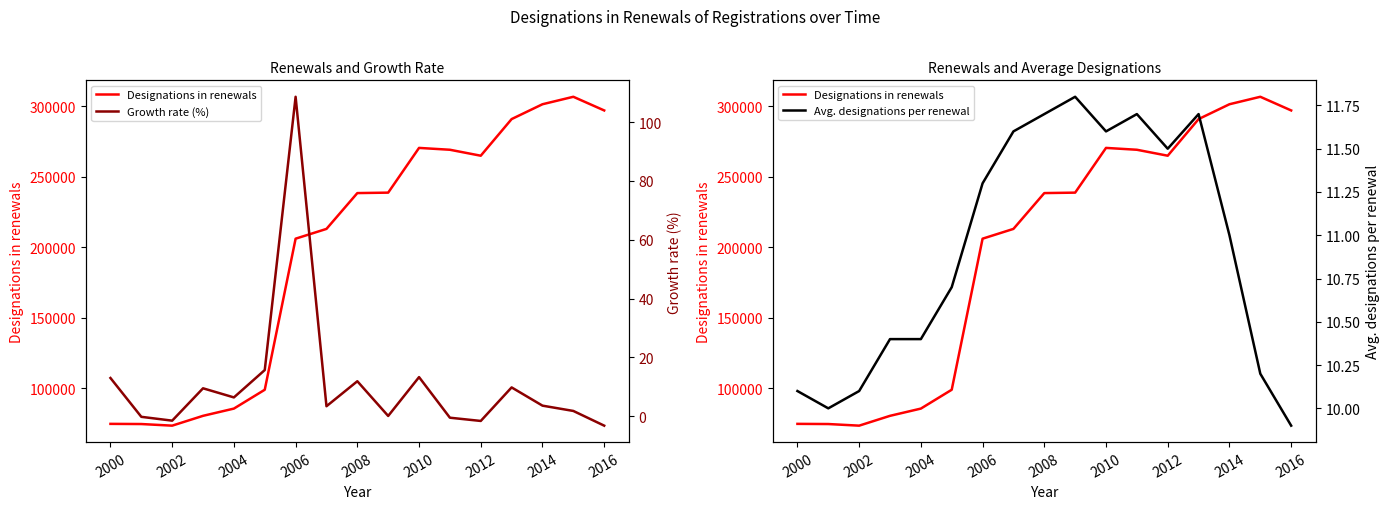

In Designations in renewals, how many points are lower than both neighbors (excluding endpoints)?

2